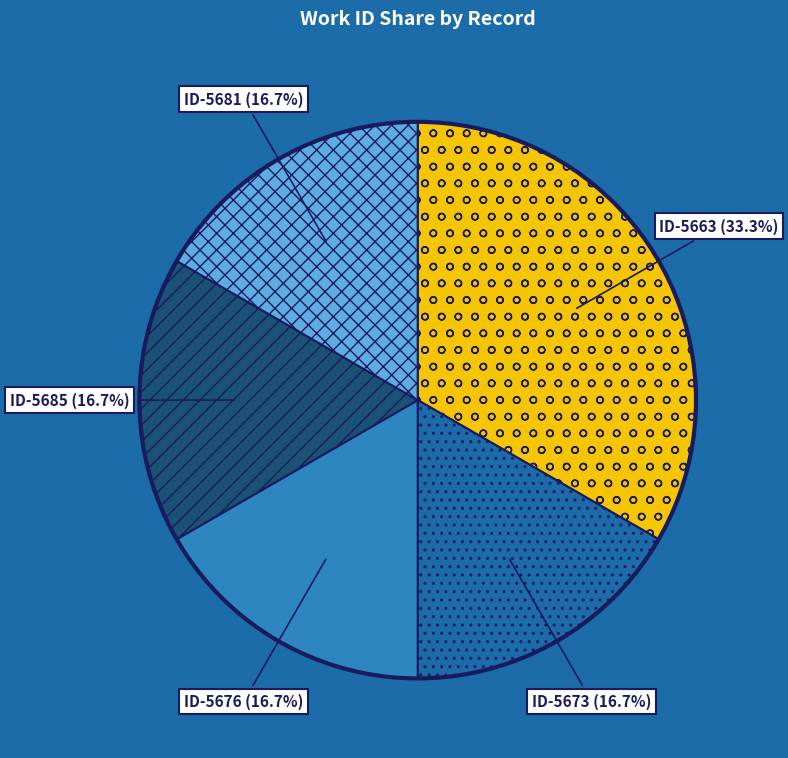

What is the ratio of the value at ID-5673 to the value at ID-5681?

1.0